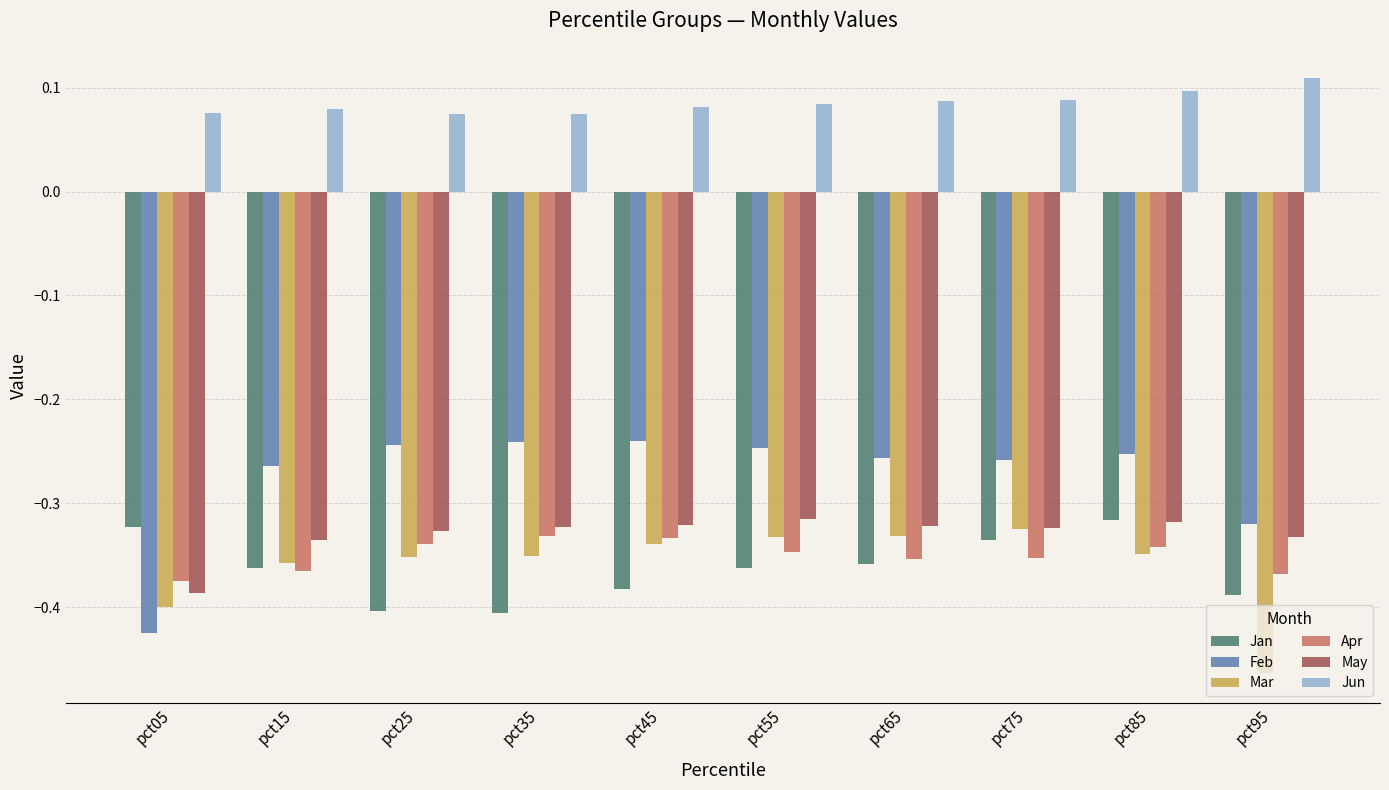

What is the difference between the highest and lowest values at pct65?

0.4